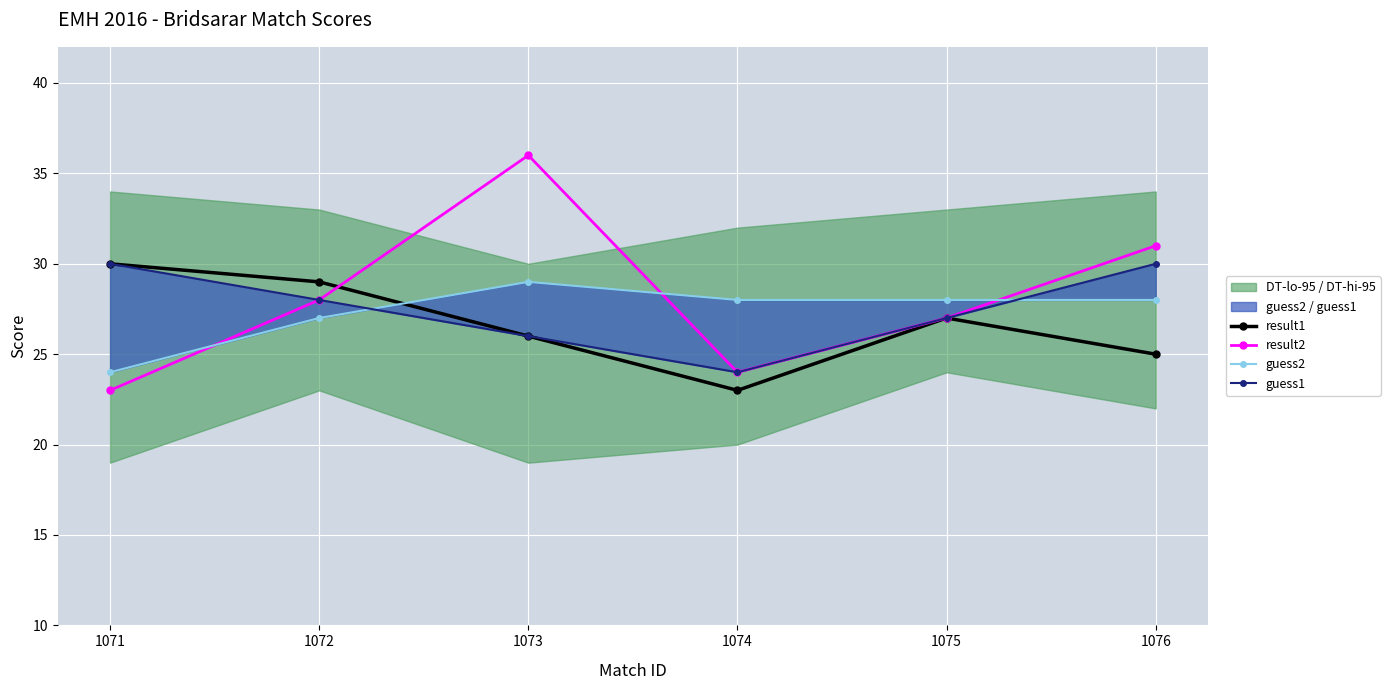

True or false: guess1 has more than 0 interior local peaks.

False